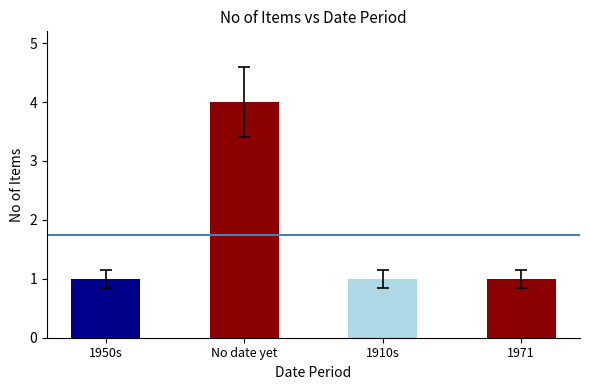

What is the change in value from No date yet to 1971?

-3